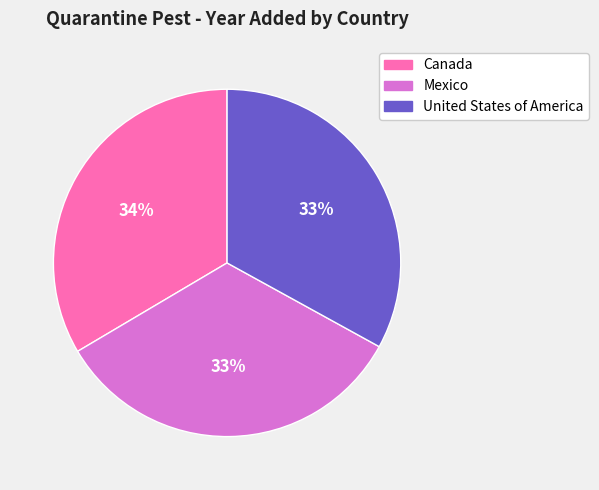

What is the ratio of the value at Mexico to the value at United States of America?

1.0